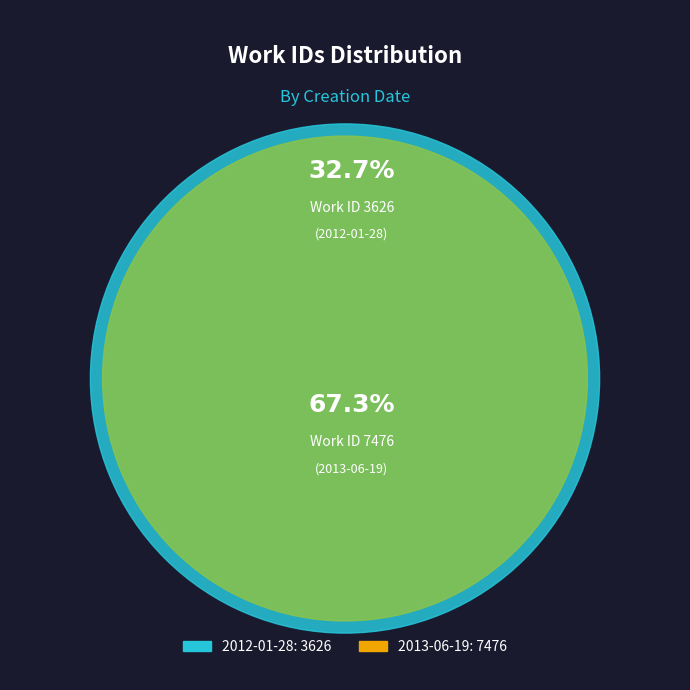

To the nearest percent, what is the difference between the largest and smallest slice percentages?

35%